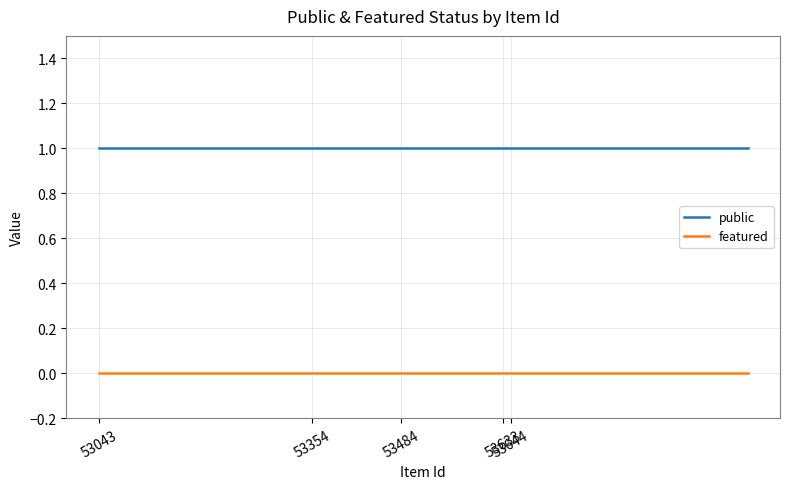

Rank the series by their maximum value, from lowest to highest.

featured, public